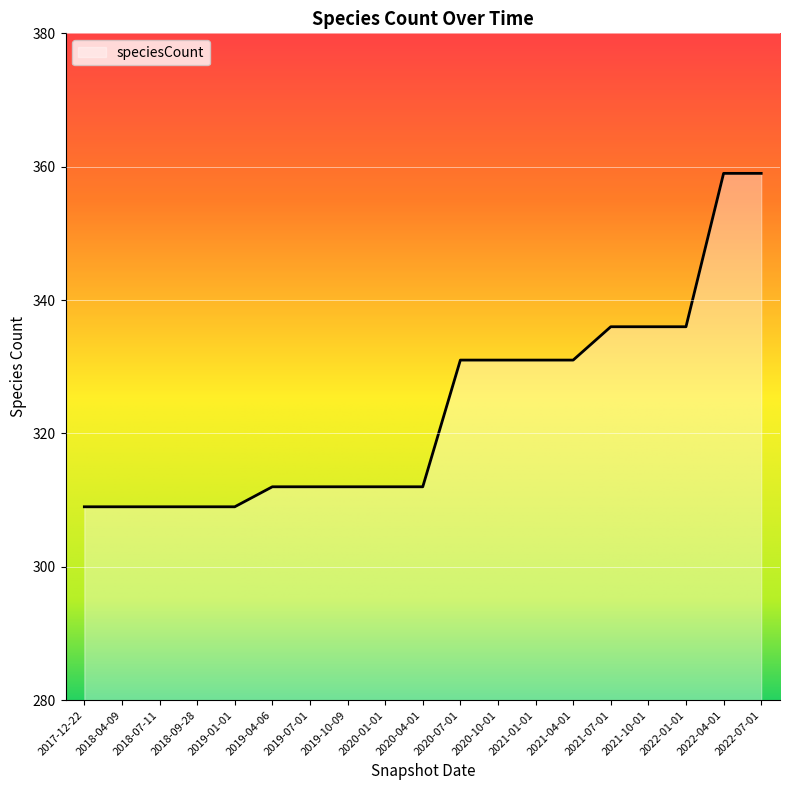

What is the sum of the values at 2017-12-22 and 2019-07-01?

621